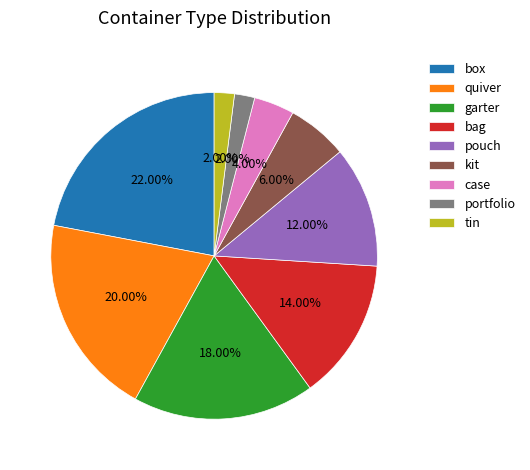

Does any single category account for the majority?

No